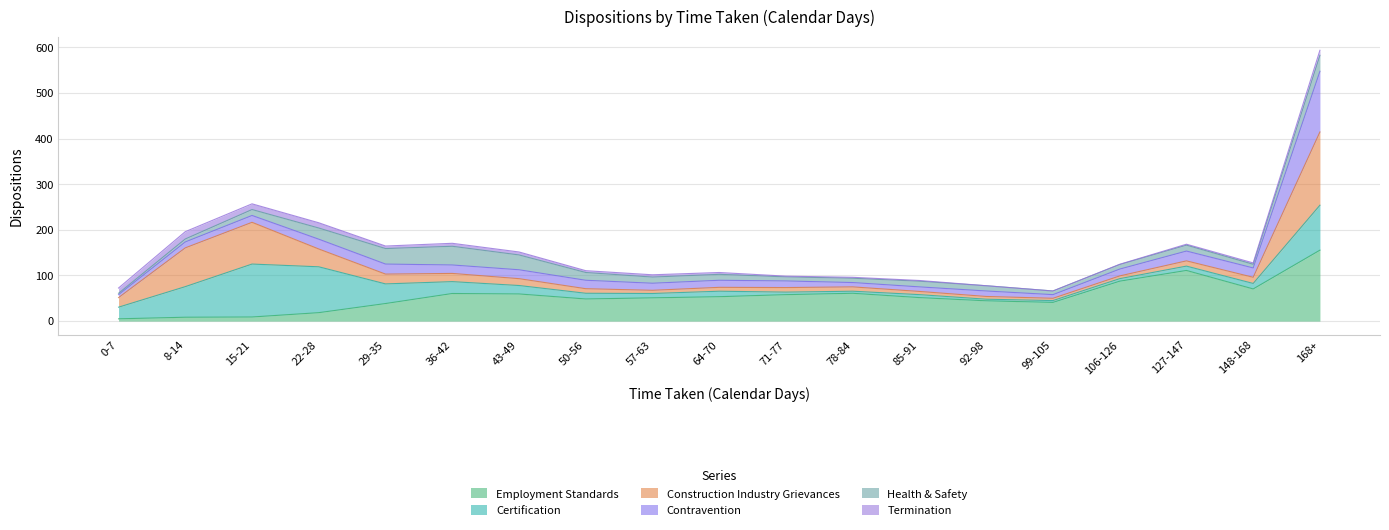

How many lines are shown in the chart?

6